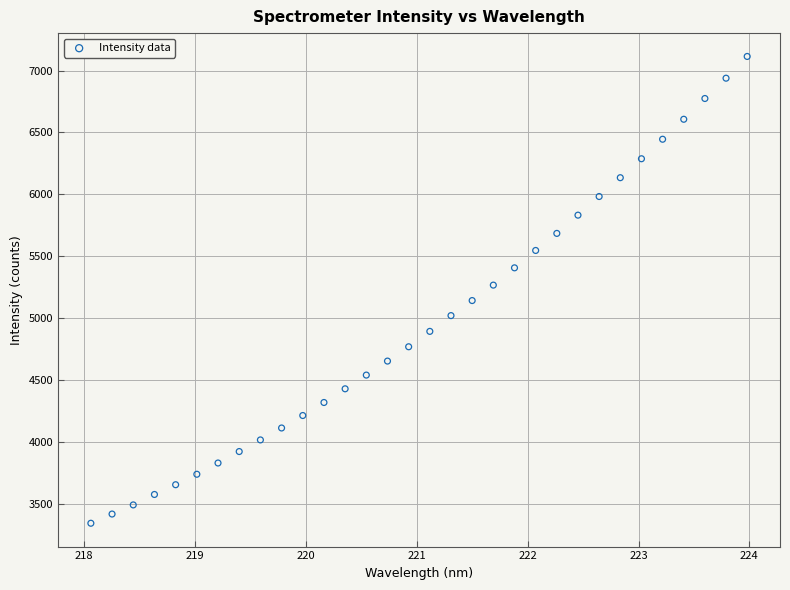

What is the range of Y values (max minus min)?

3768.2